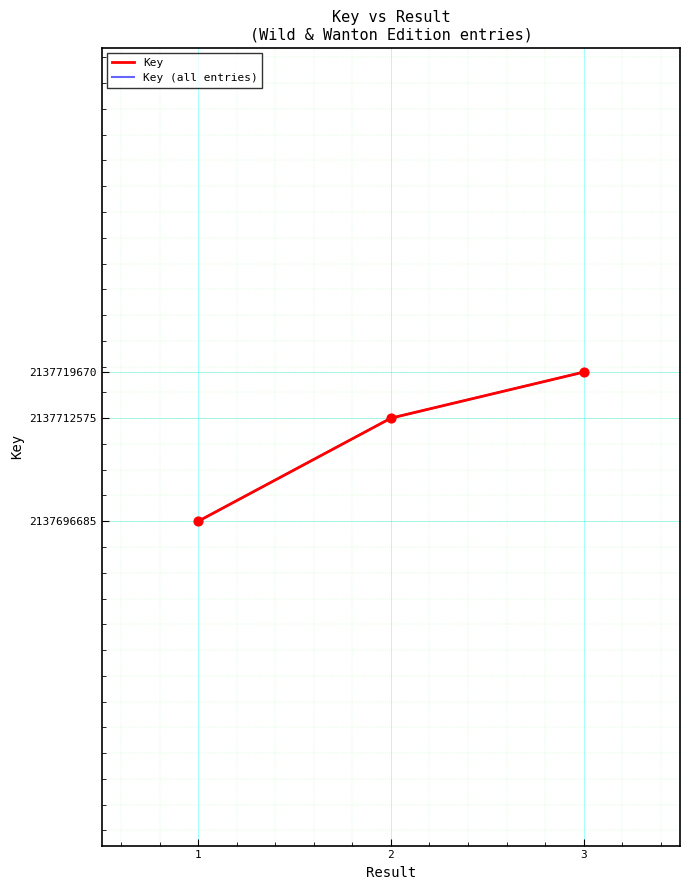

What is the ratio of the value at 3 to the value at 1?

1.0